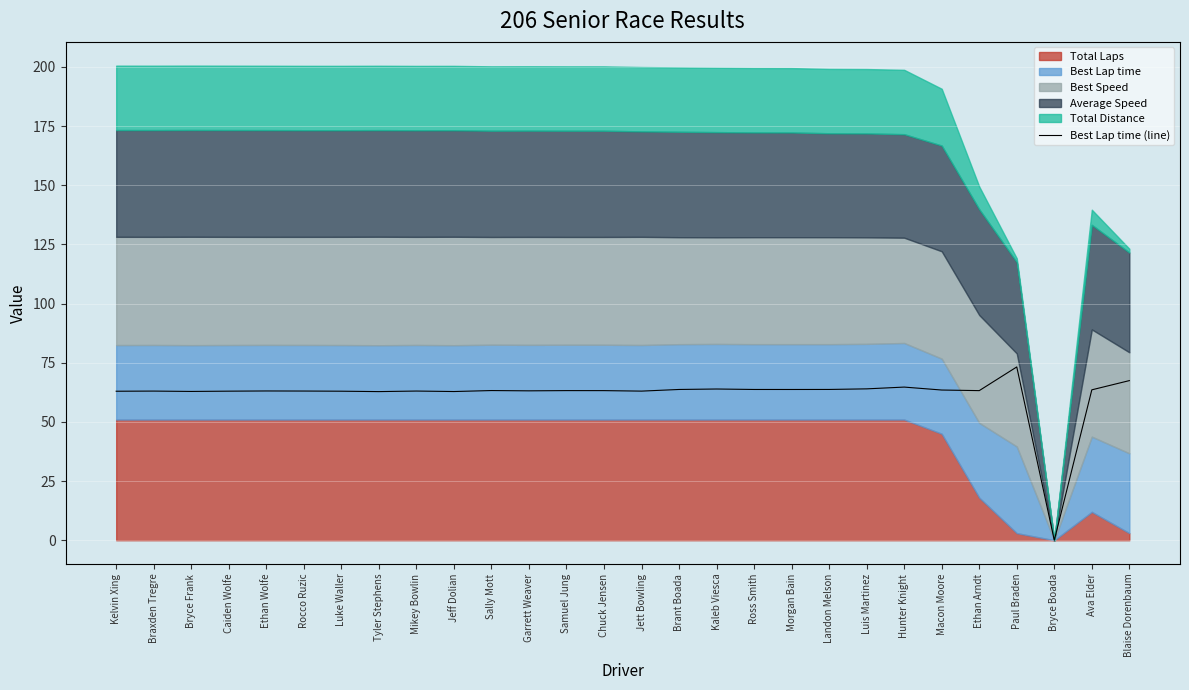

Count the number of values greater than 63.

21